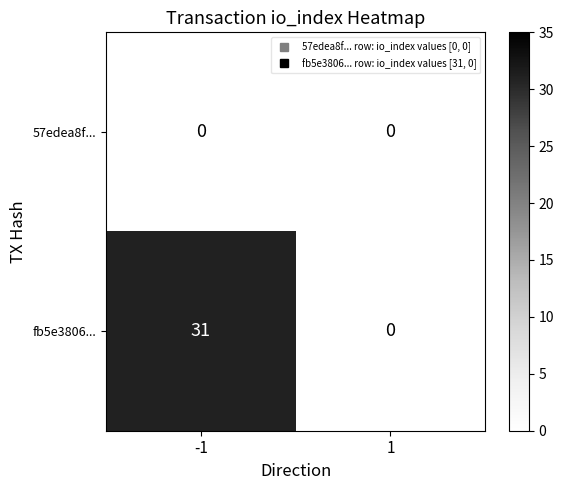

True or false: fb5e3806... has a value of 31 at -1.

True